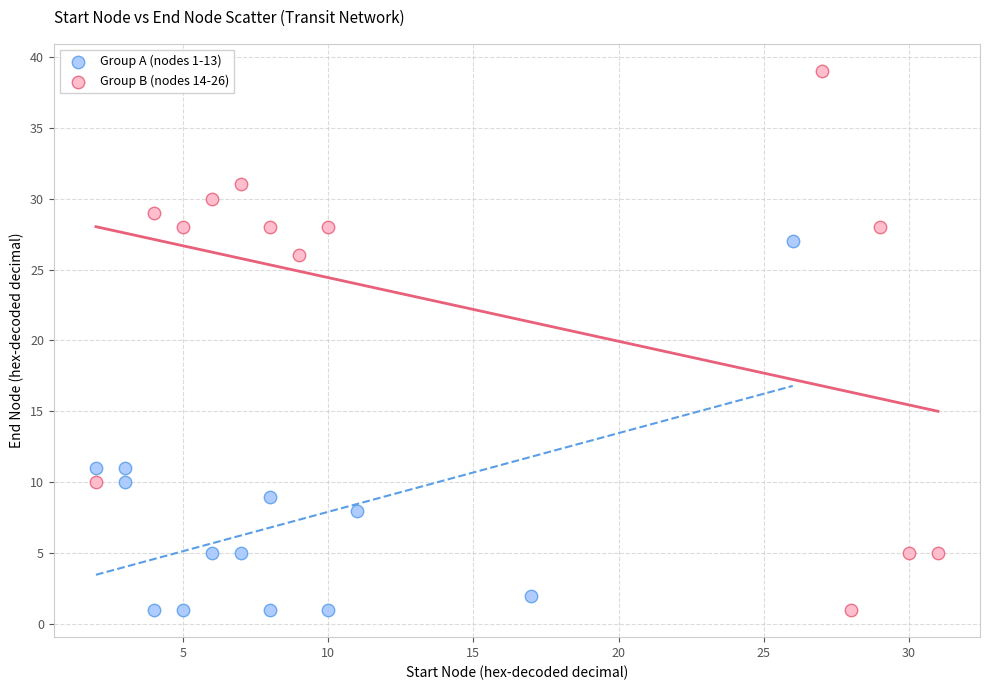

Which series has the widest spread of Y values?

Group B (nodes 14-26)